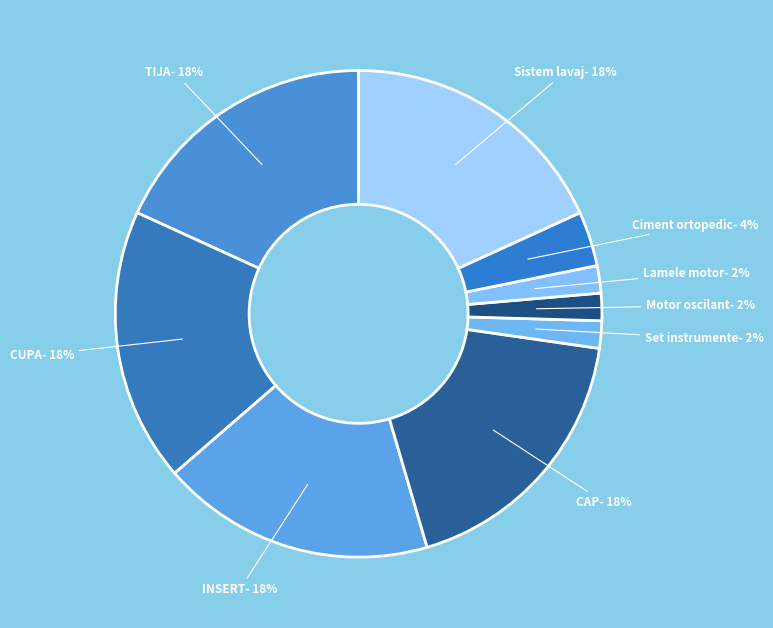

To the nearest percent, what percentage of the pie is INSERT?

18%